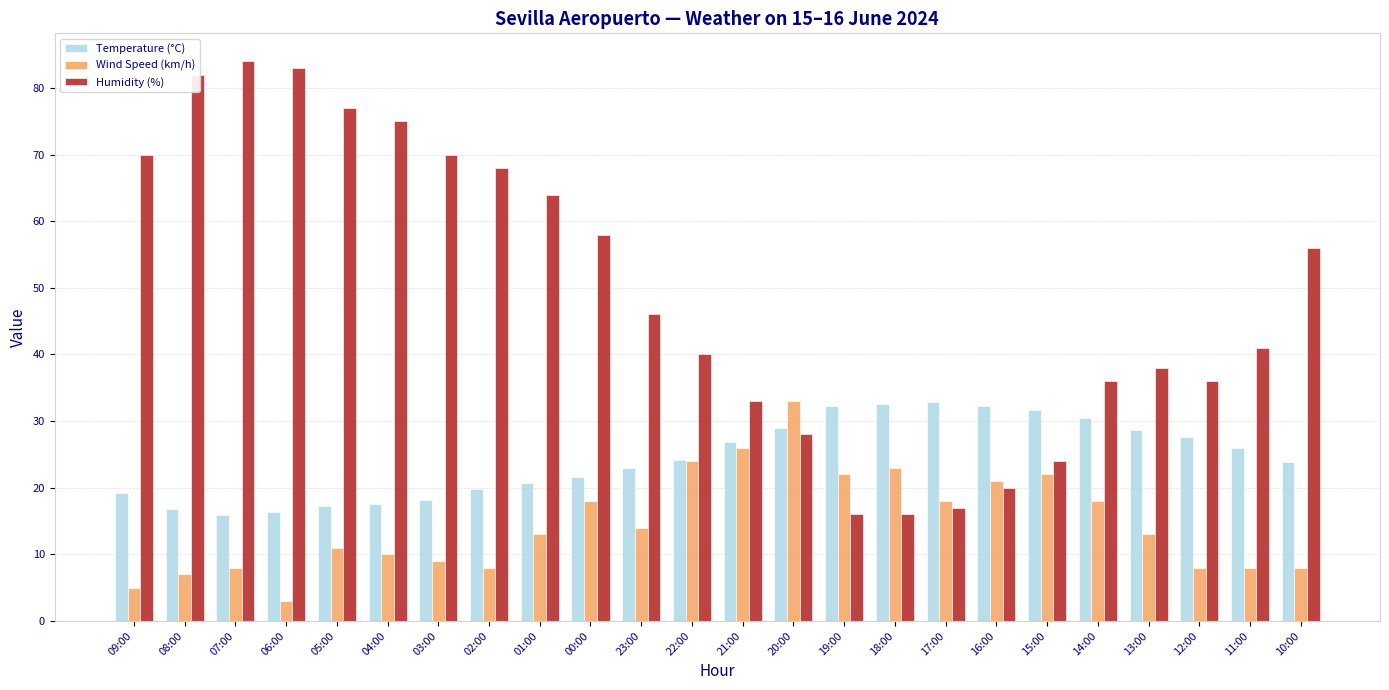

What is the label of the 14th bar from the left?

20:00